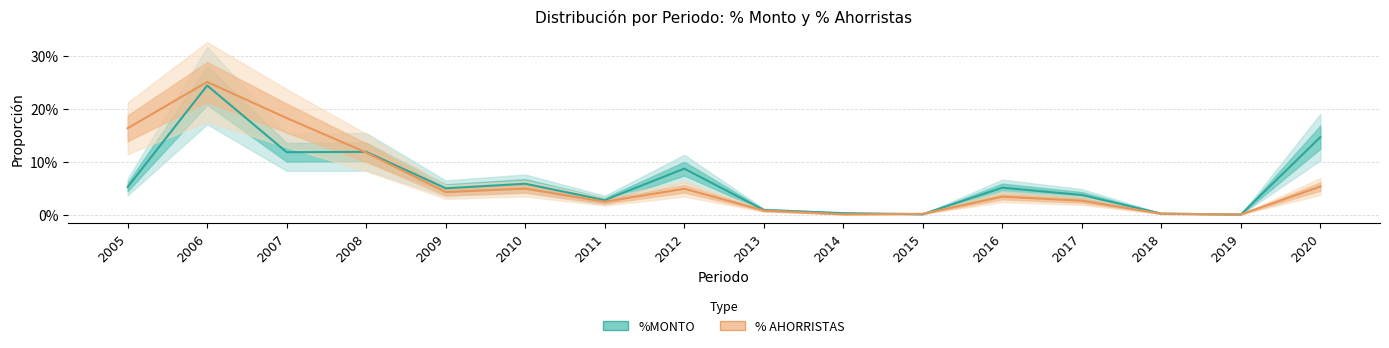

The value of %MONTO at 2014 is 0.0. True or false?

False